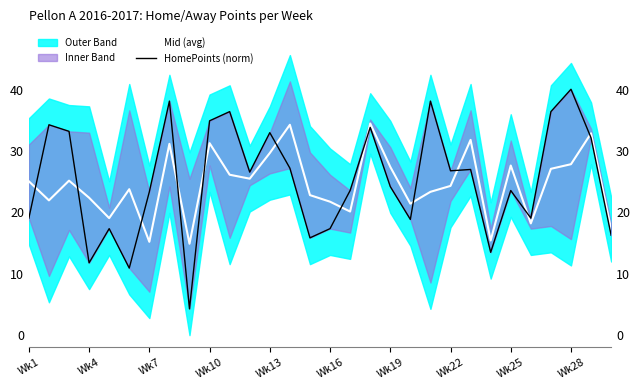

What is the average value of the HomePoints (norm) series?

25.2